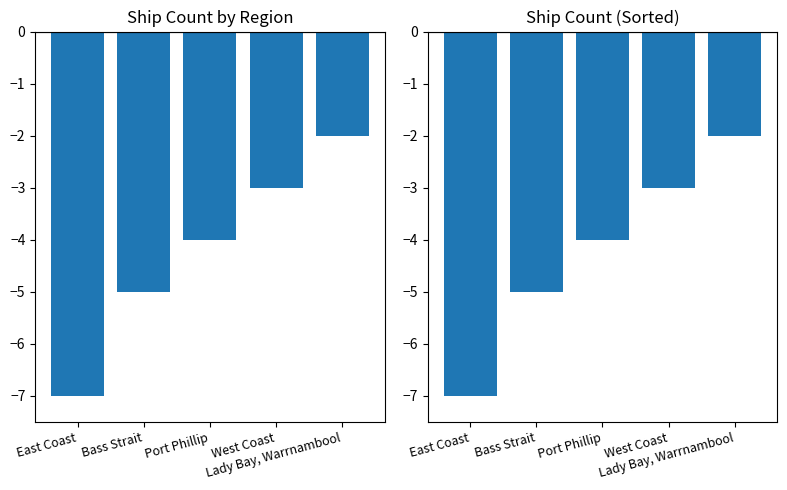

What is the value of the 5th bar from the left?

-2